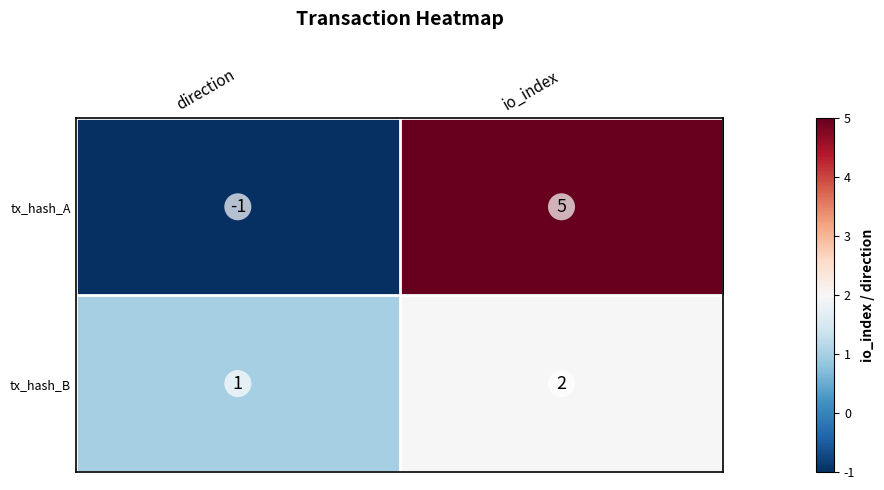

Which series has the largest total across all categories?

tx_hash_A